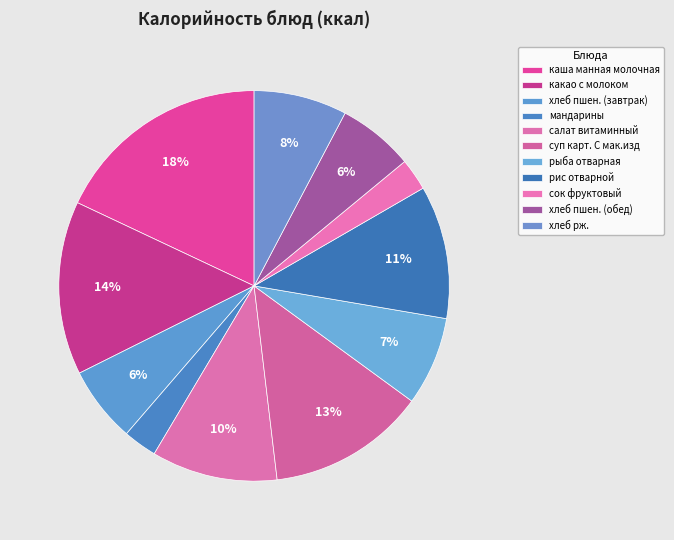

How much of the chart is everything except каша манная молочная?

82.0%